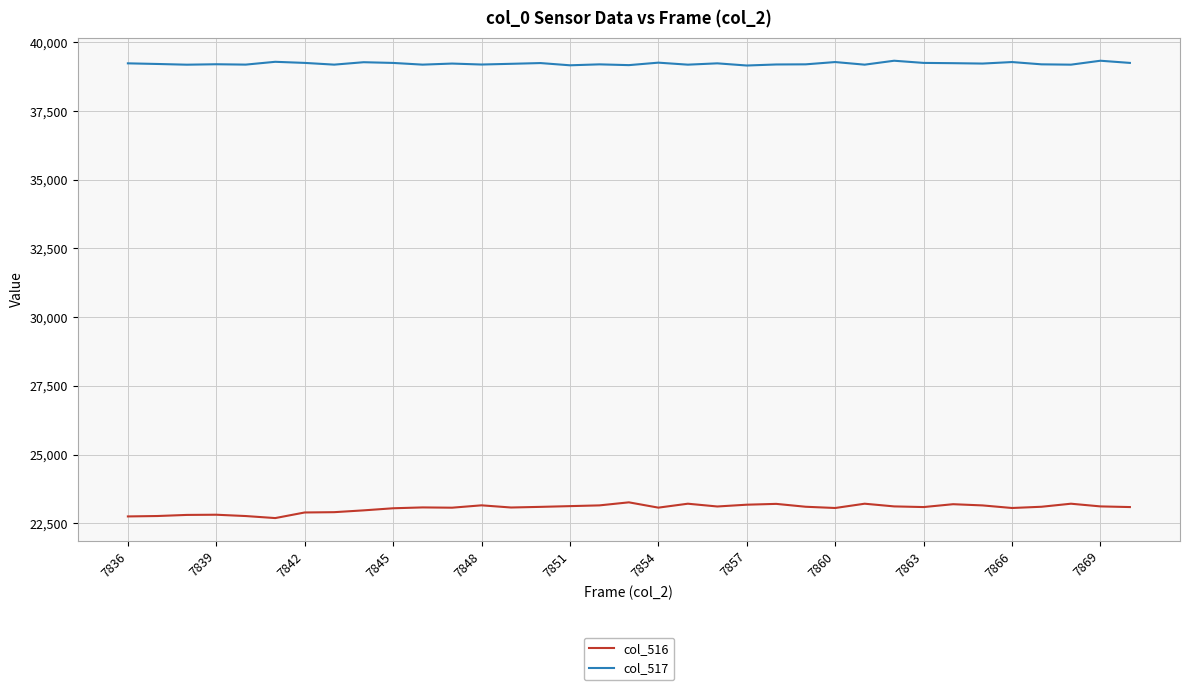

What is the minimum value for col_517?

39160